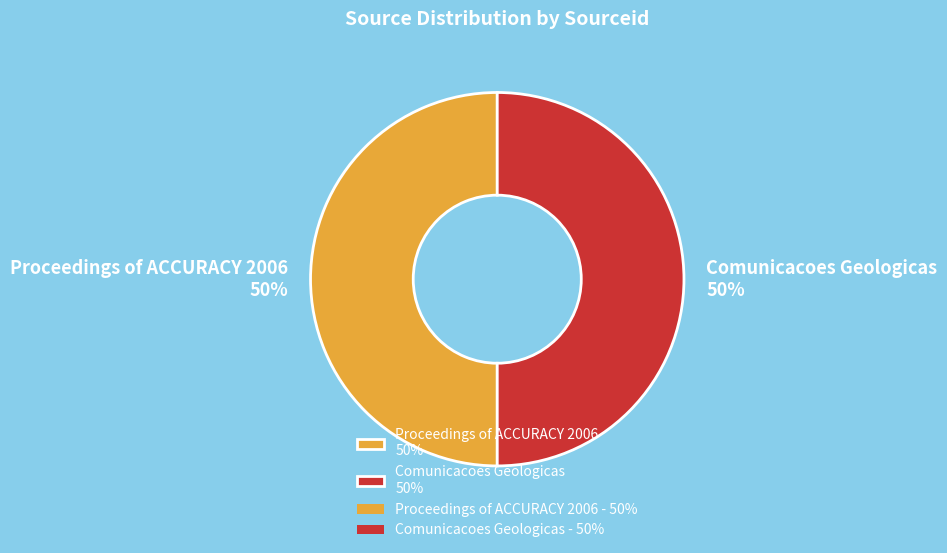

How many segments does this pie chart have?

2